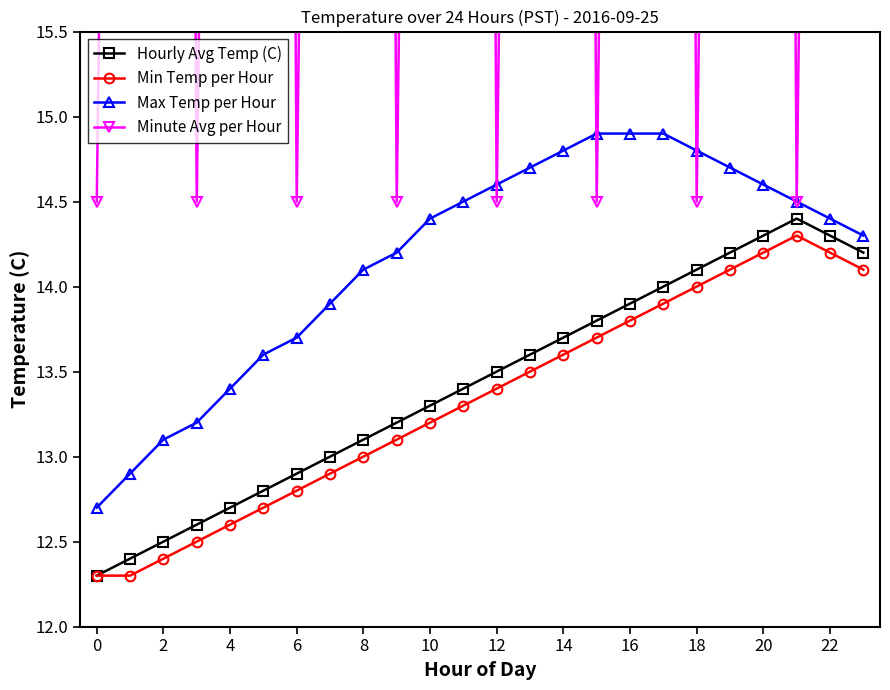

Is the value of Min Temp per Hour at 4 greater than the value of Max Temp per Hour at 6?

No